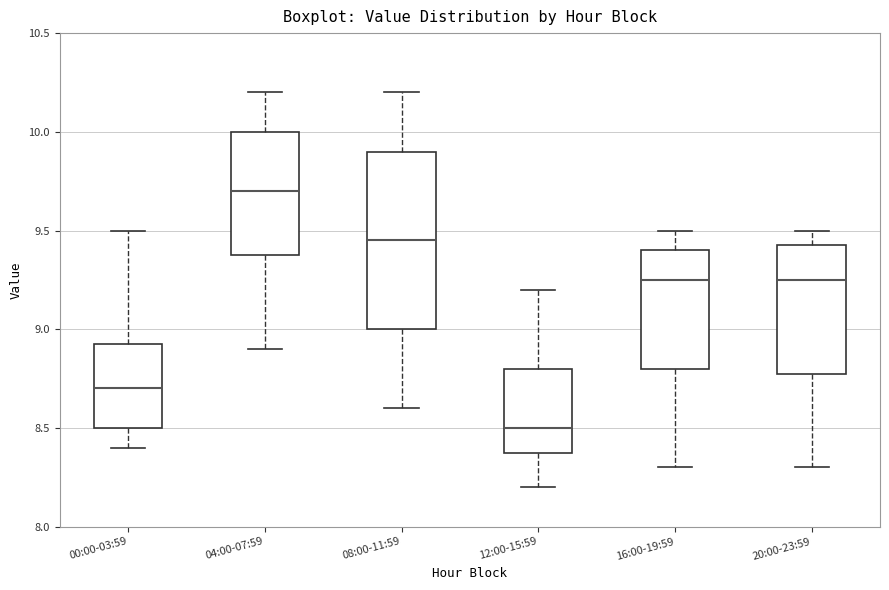

Reading left to right, read every box against the y-axis: the position of its median line, the range the box covers, and the ends of its whiskers. The values are not printed on the chart, so give them approximately, as read against the axis.

00:00-03:59: median 8.70, box 8.50 to 8.95, whiskers 8.40 to 9.50
04:00-07:59: median 9.70, box 9.40 to 10.00, whiskers 8.90 to 10.20
08:00-11:59: median 9.45, box 9.00 to 9.90, whiskers 8.60 to 10.20
12:00-15:59: median 8.50, box 8.40 to 8.80, whiskers 8.20 to 9.20
16:00-19:59: median 9.25, box 8.80 to 9.40, whiskers 8.30 to 9.50
20:00-23:59: median 9.25, box 8.80 to 9.45, whiskers 8.30 to 9.50